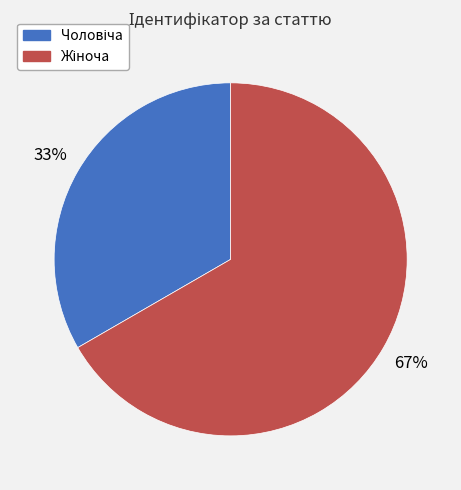

Is there a majority slice in this chart?

Yes